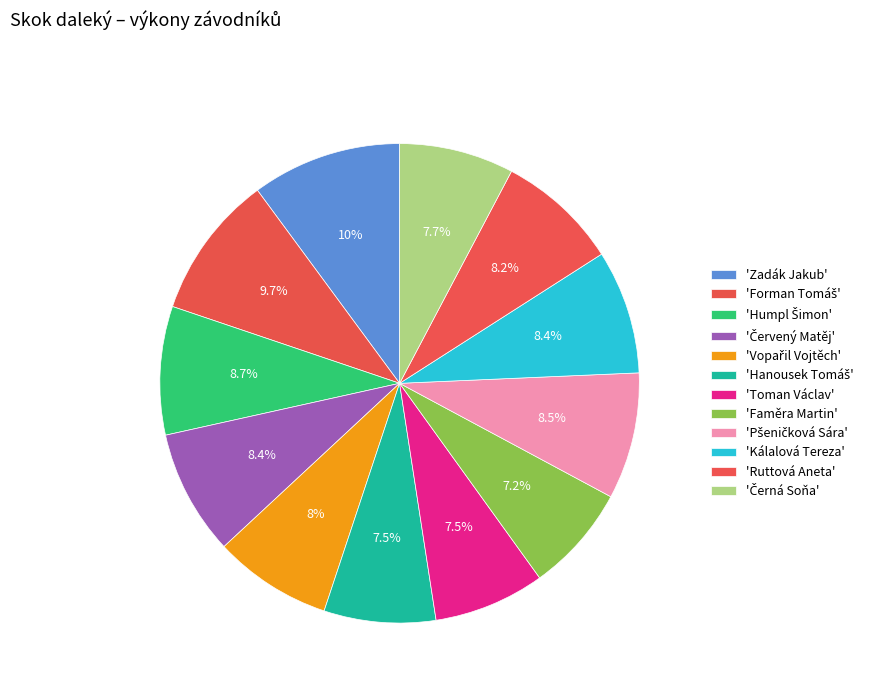

How many segments does this pie chart have?

12